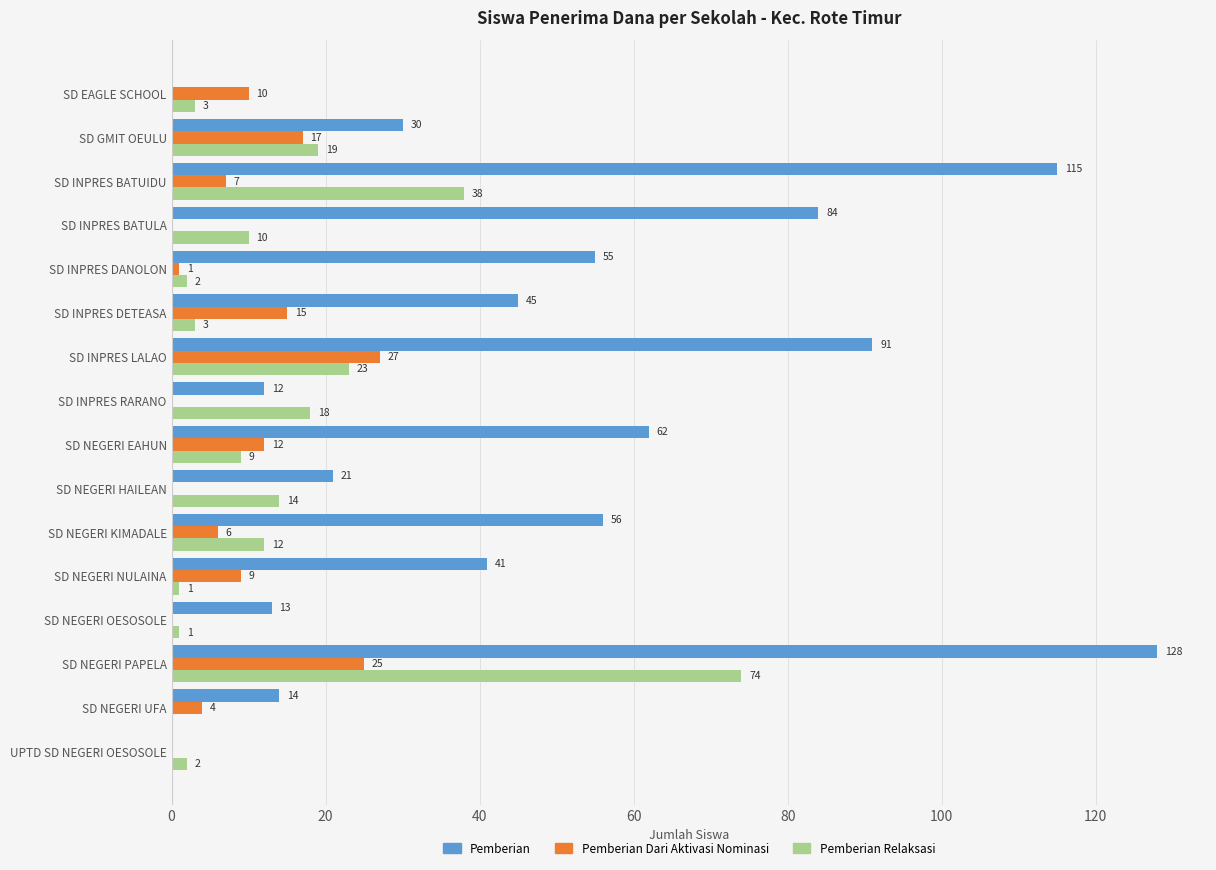

Which series changed the most between SD INPRES BATUIDU and SD NEGERI HAILEAN?

Pemberian